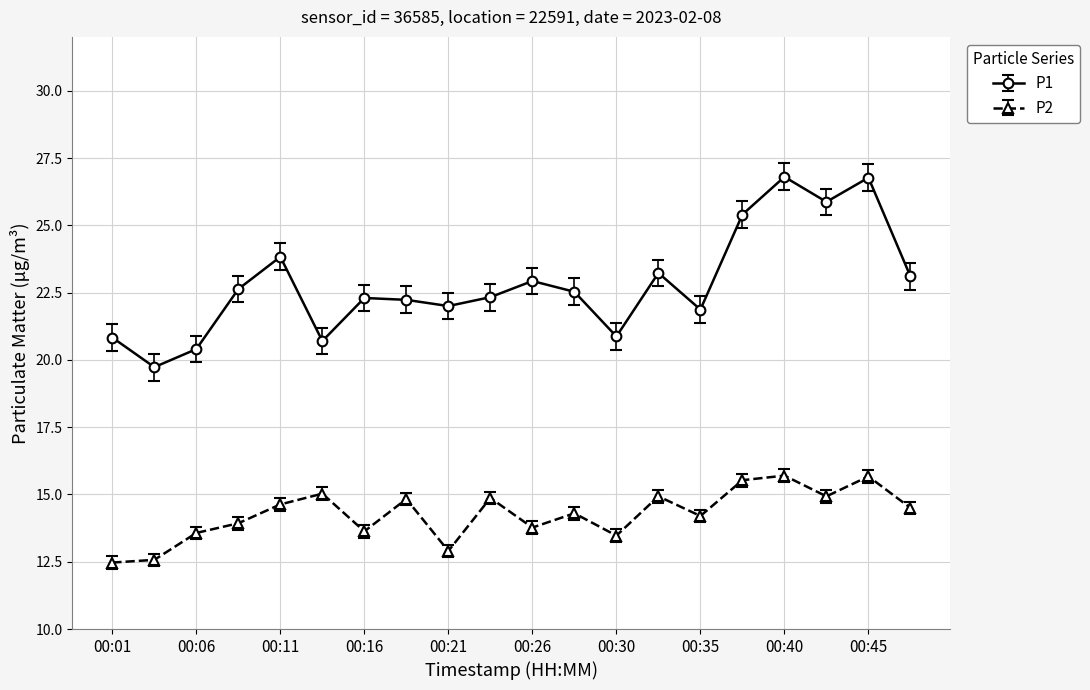

Does the chart display data point markers on the line(s)?

Yes